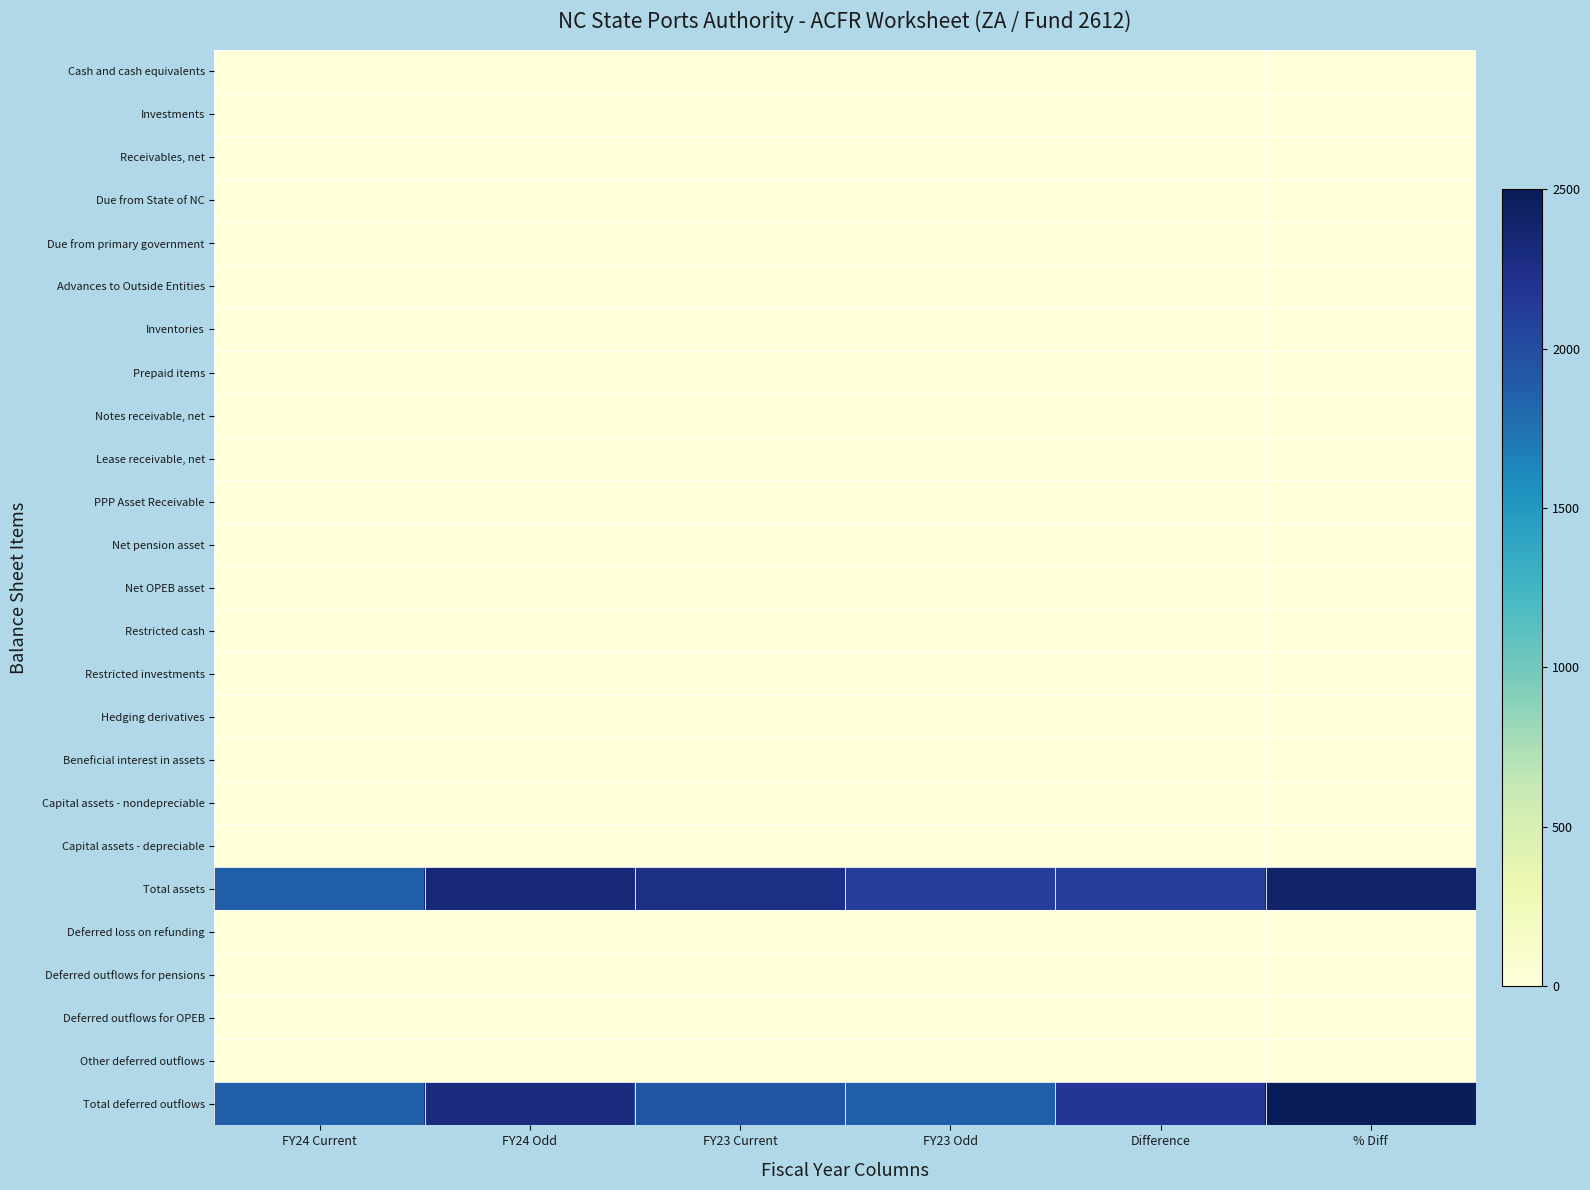

At how many categories does at least one series exceed 1301?

6